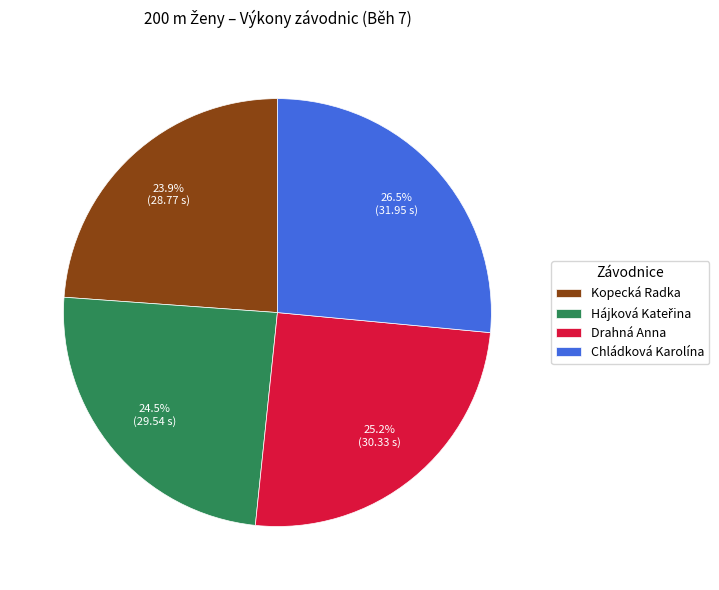

Which has a higher value, Kopecká Radka or Drahná Anna?

Drahná Anna